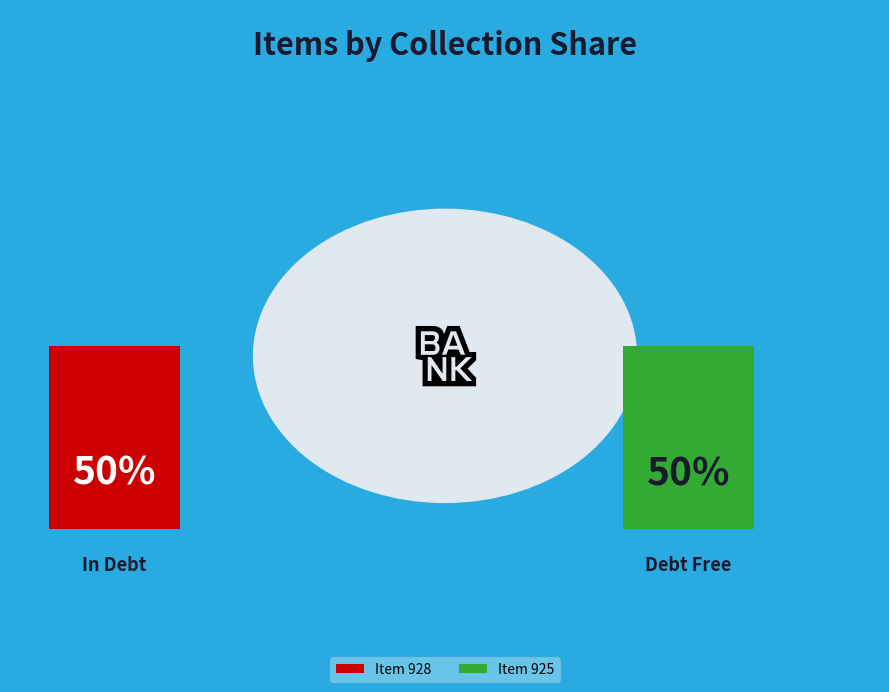

To the nearest percent, what portion does Item 928 represent?

50%